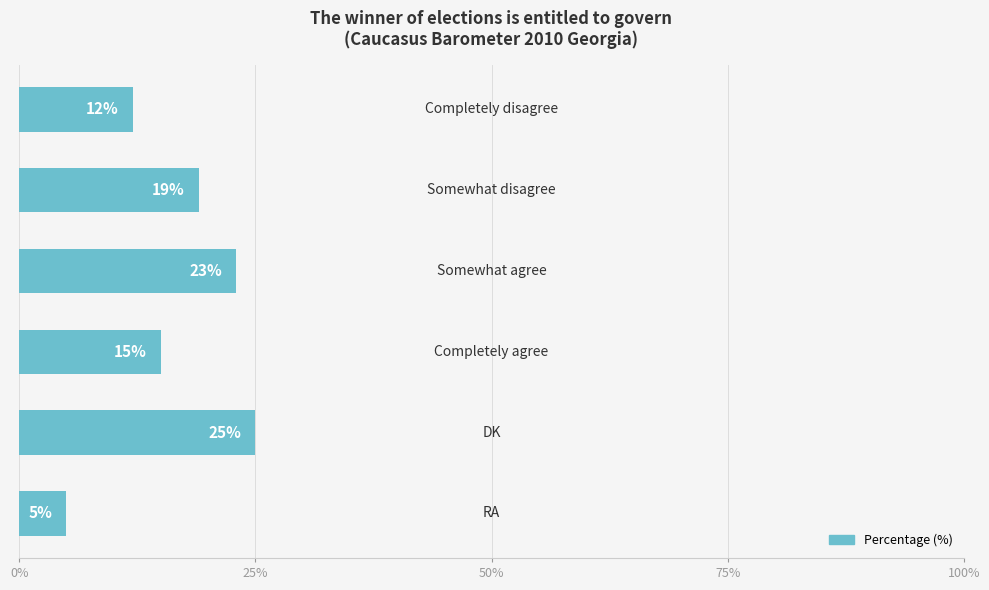

Count the values in the range 12 to 23.

4